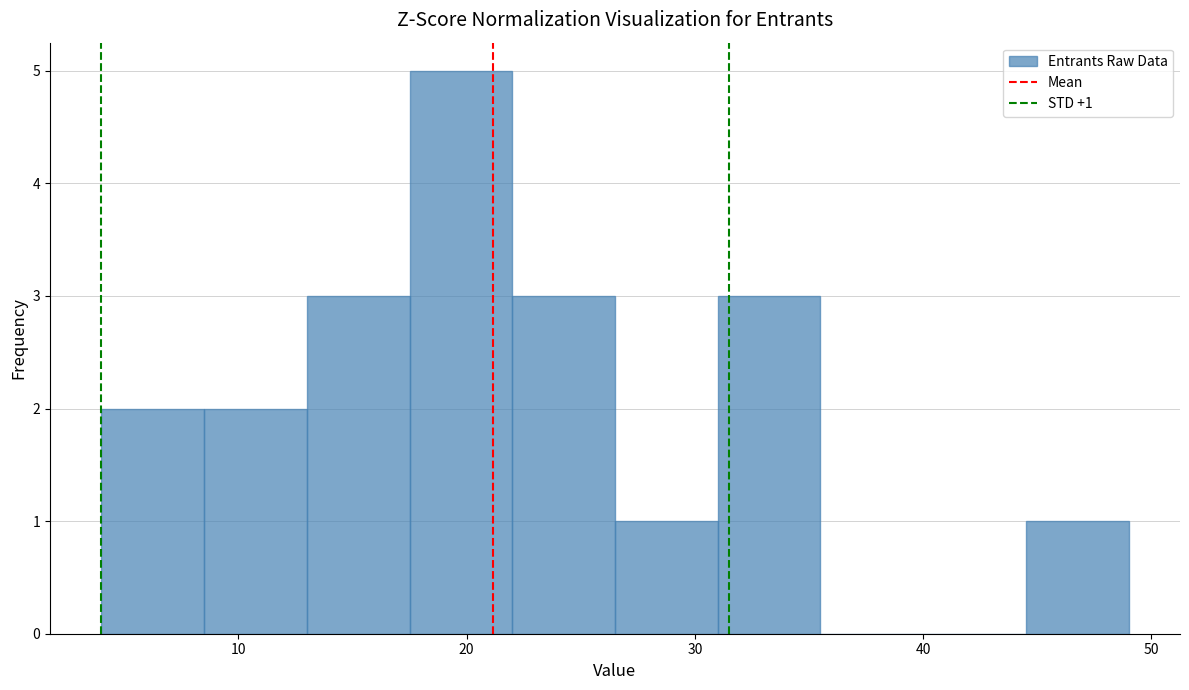

Which range on the x-axis has the tallest bar?

17.5 to 22.0